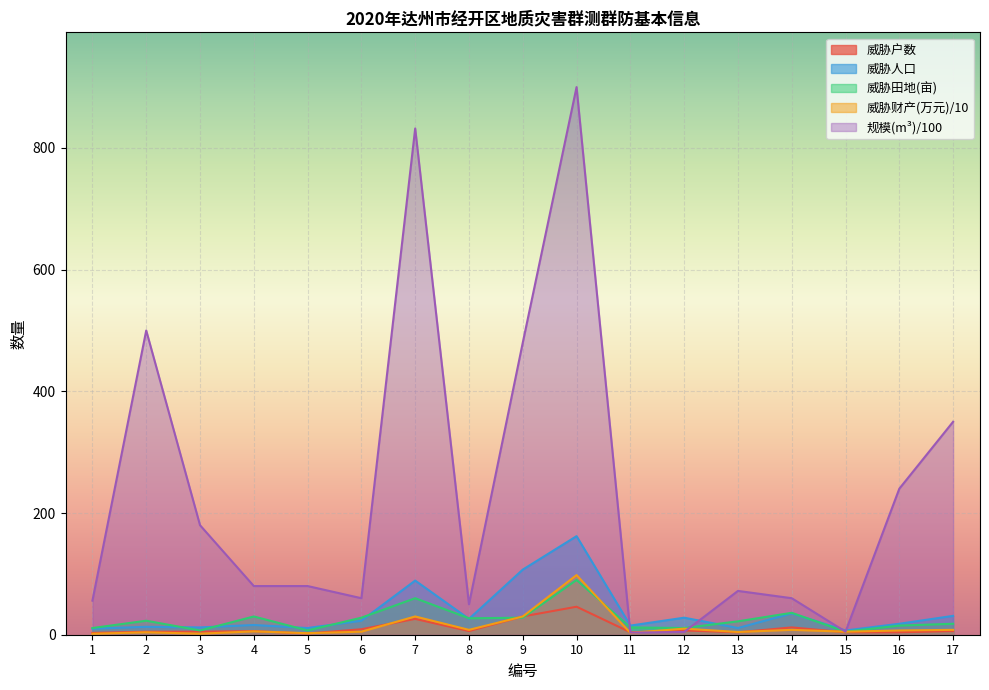

What is the greatest value displayed?

900.0